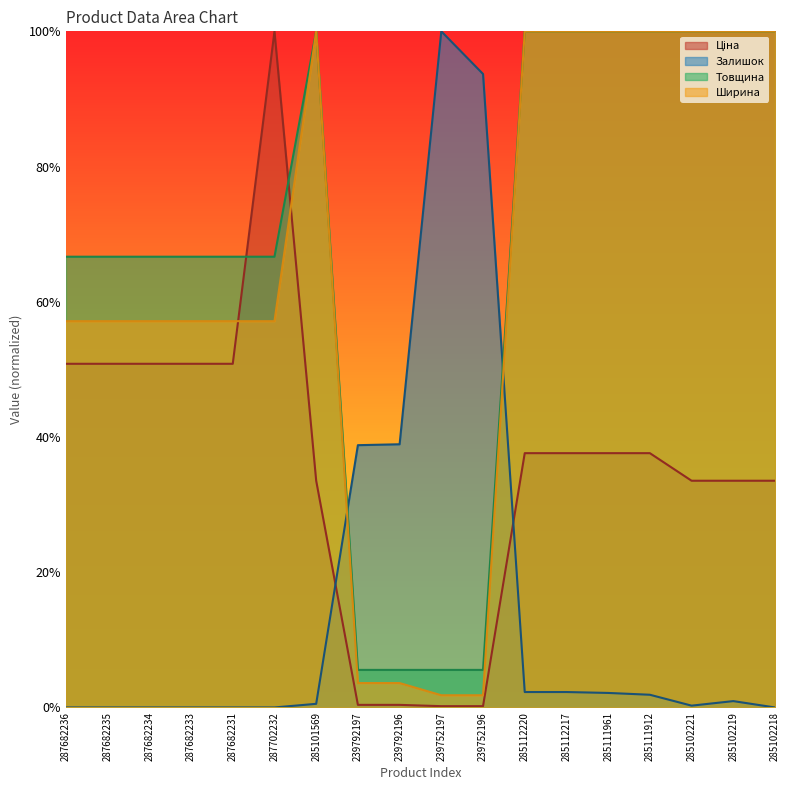

True or false: Залишок has more than 1 interior local peaks.

True